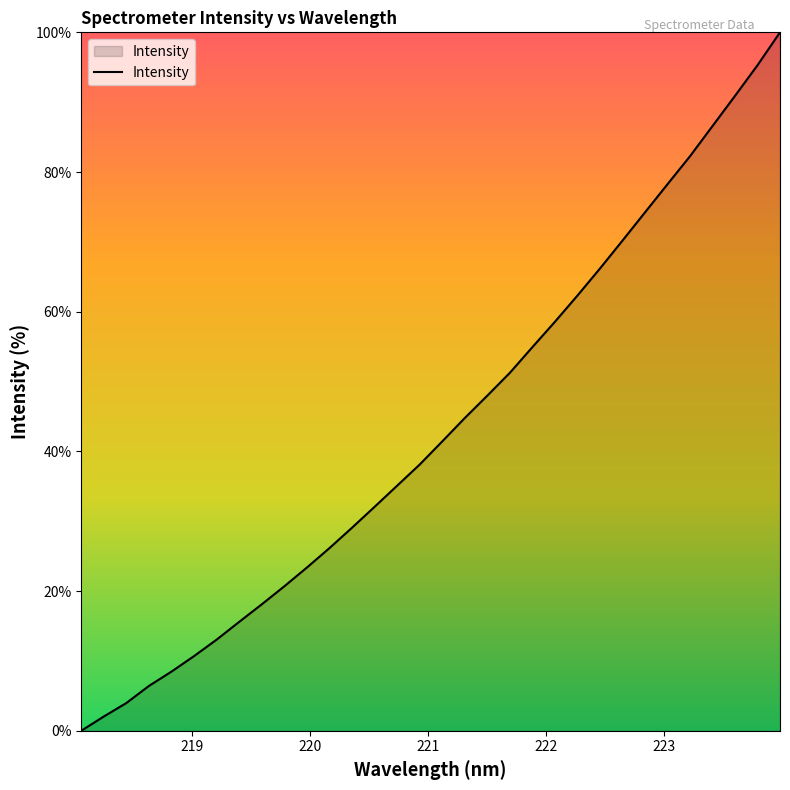

What is the greatest value displayed?

100.0